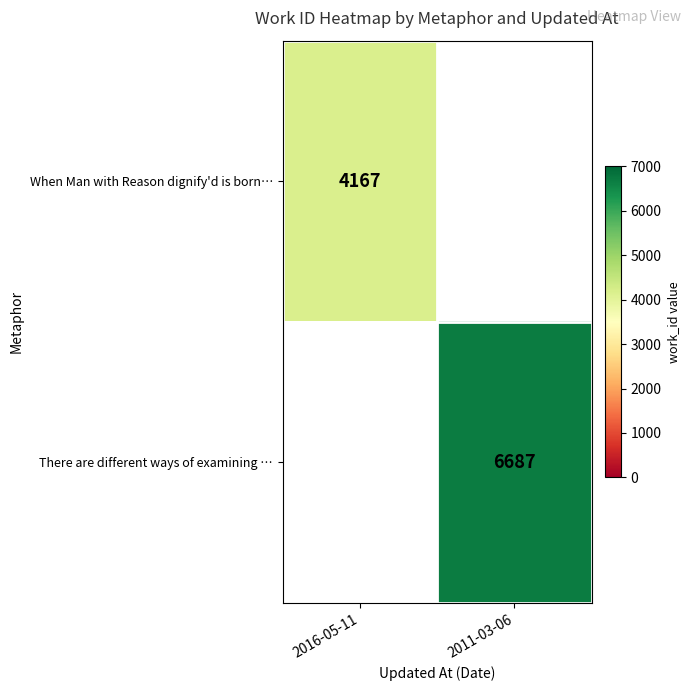

True or false: There are different ways of examining … has a value of 6687 at 2011-03-06.

True